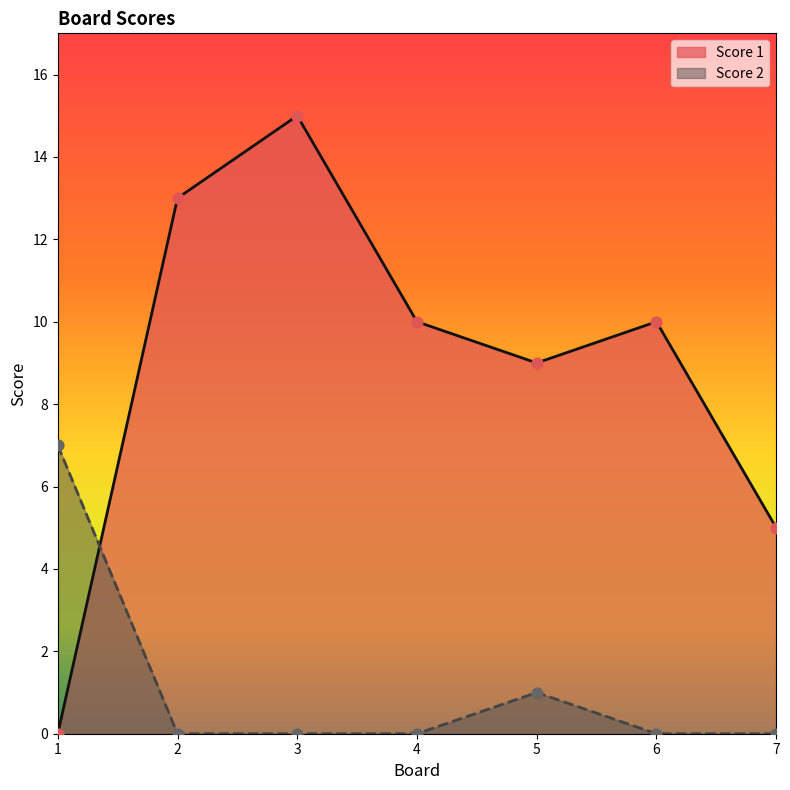

At how many categories does at least one series exceed 9?

4